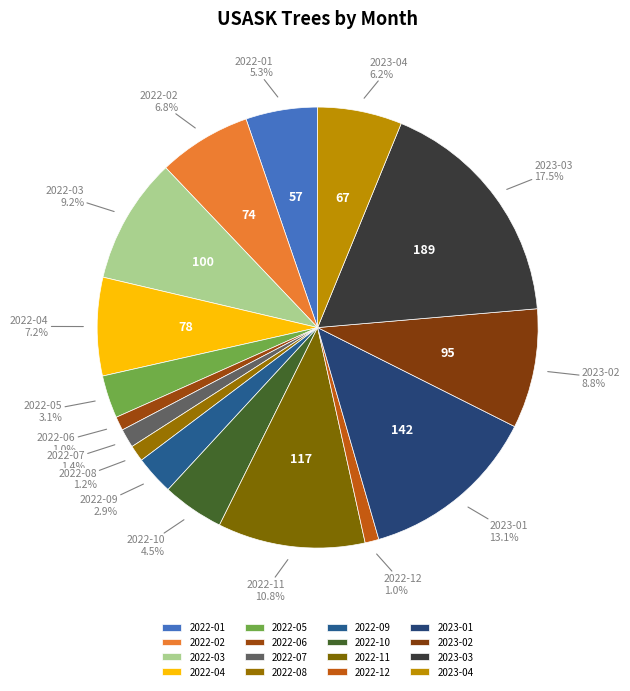

To the nearest percent, what is the average slice percentage?

6%